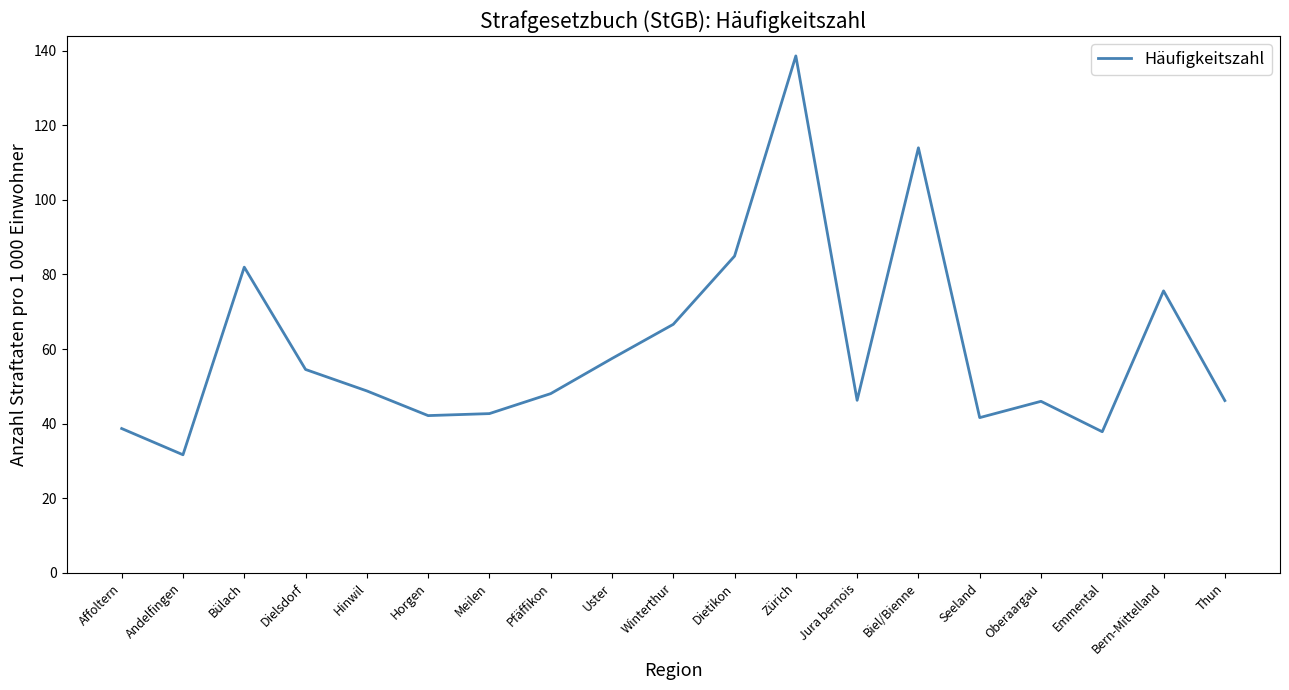

The value at Jura bernois is 77.6. True or false?

False